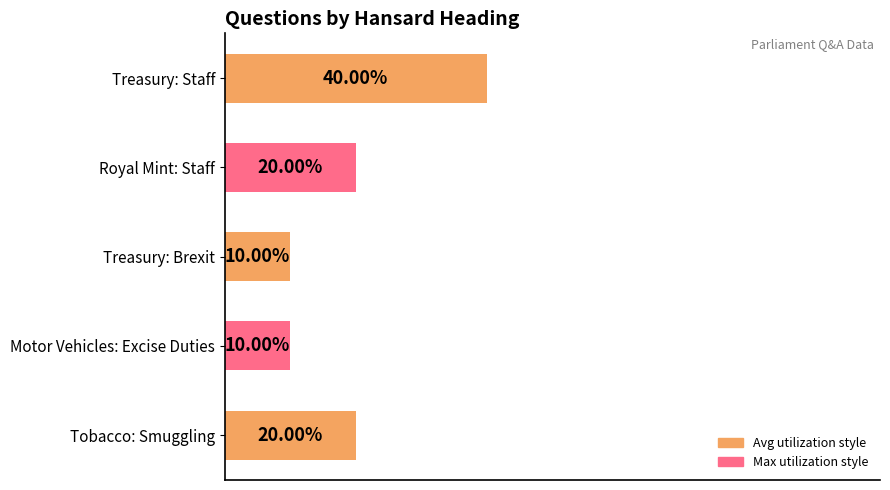

Which has a higher value, Treasury: Brexit or Tobacco: Smuggling?

Tobacco: Smuggling